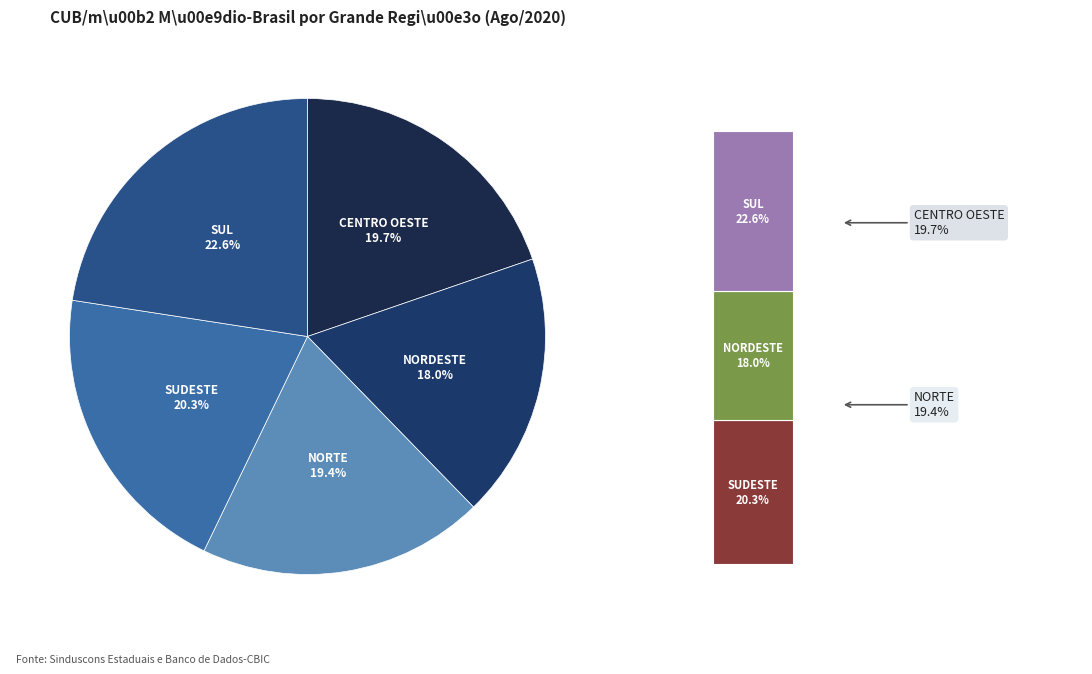

To the nearest percent, what is the difference between the SUDESTE and SUL slice percentages?

2%